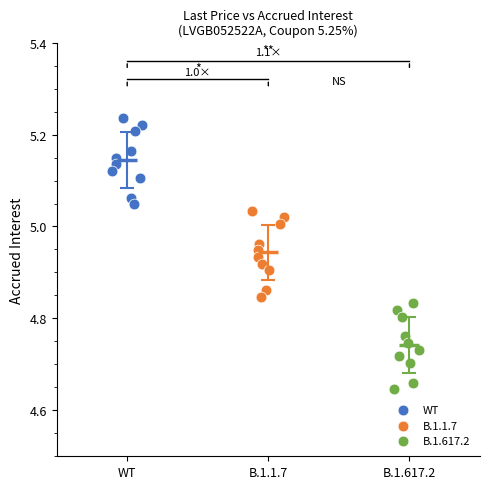

Which series contains the highest Y value?

WT